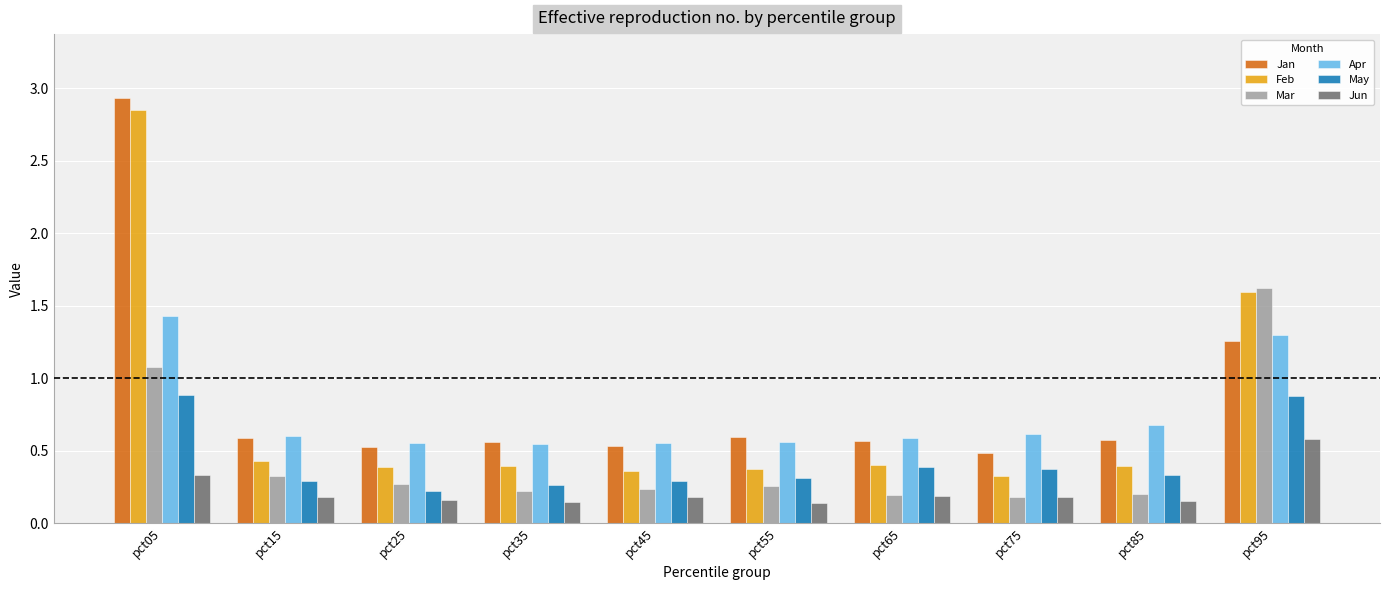

List the series in order of their peak value, lowest first.

Jun, May, Apr, Mar, Feb, Jan